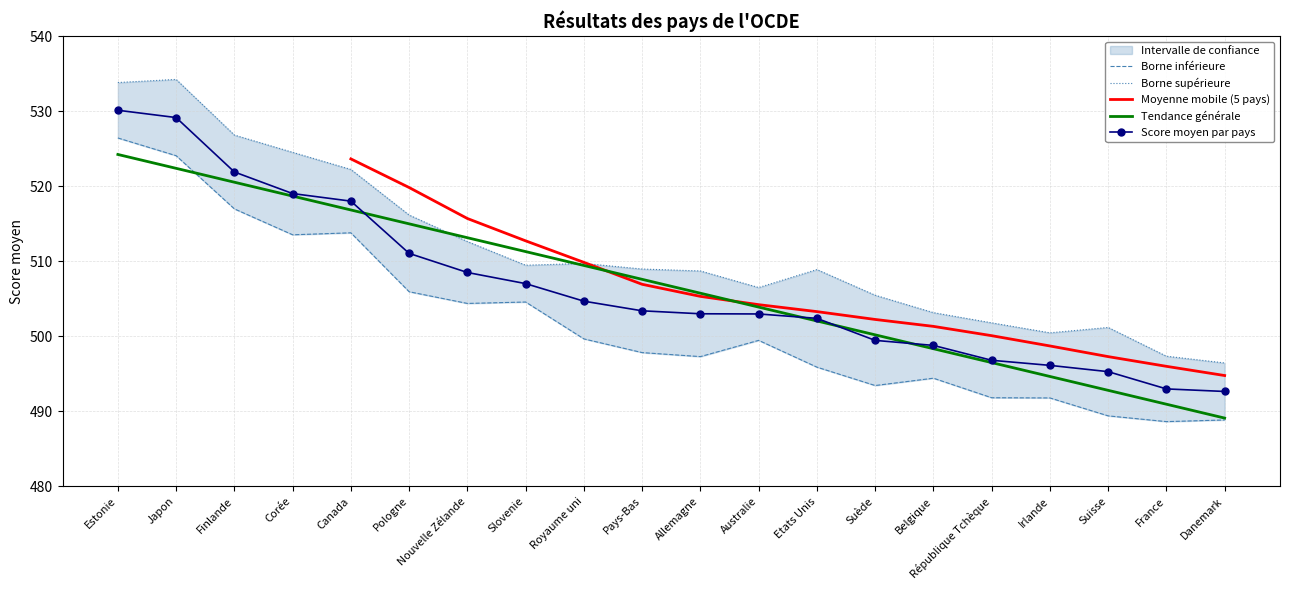

In Borne supérieure, how many points are lower than both neighbors (excluding endpoints)?

3